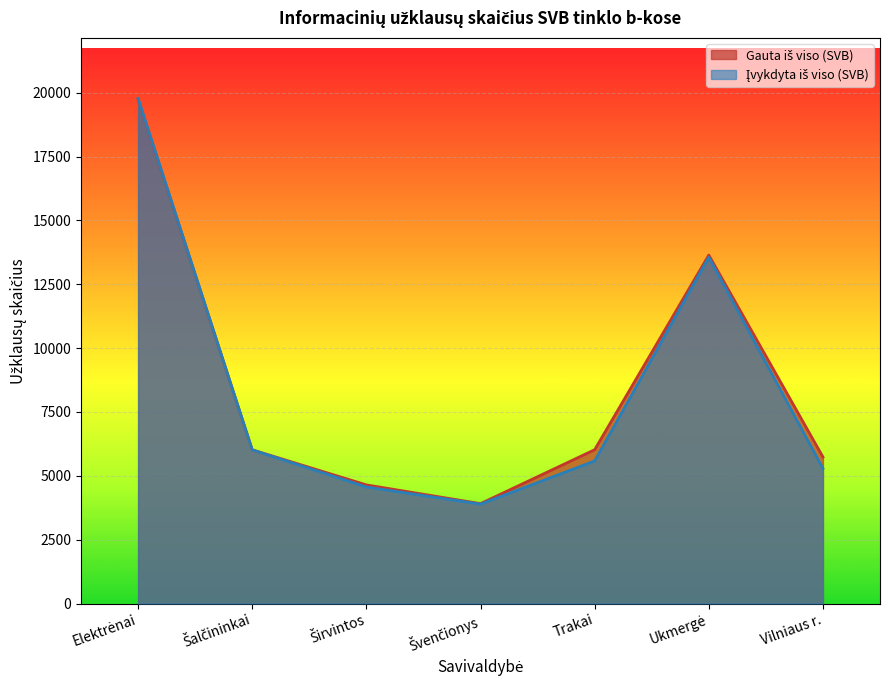

True or false: Gauta iš viso (SVB) has a value of 3105 at Širvintos.

False